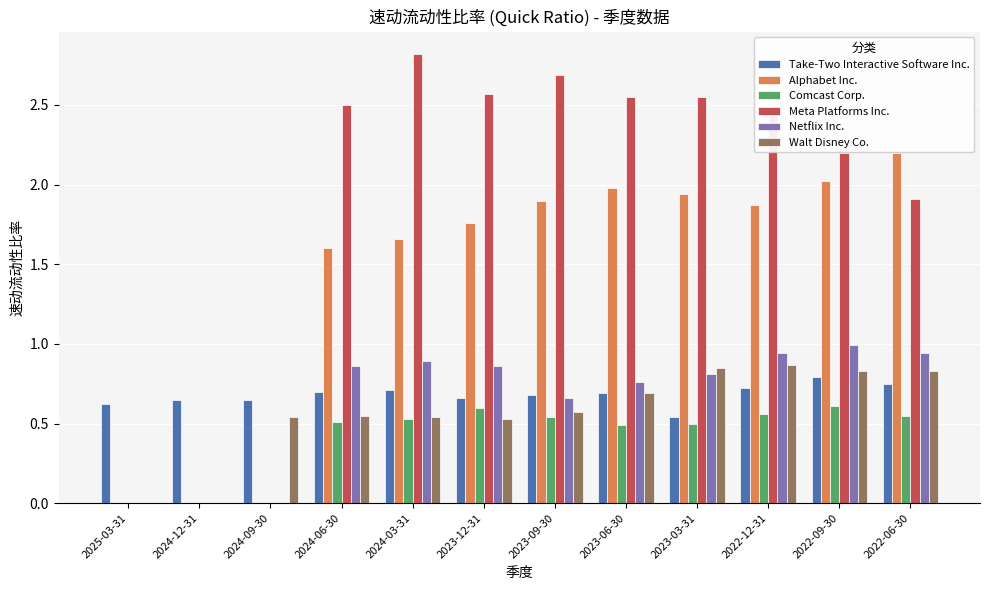

What are all the series names shown in the legend?

Take-Two Interactive Software Inc., Alphabet Inc., Comcast Corp., Meta Platforms Inc., Netflix Inc., Walt Disney Co.